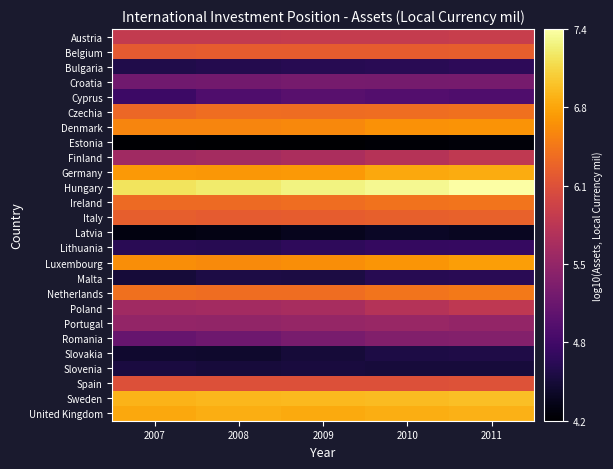

Reading left to right, list all the values displayed in this chart.

Austria: 2007=5.9	2008=5.9	2009=5.9	2010=5.9	2011=5.9
Belgium: 2007=6.2	2008=6.2	2009=6.2	2010=6.2	2011=6.3
Bulgaria: 2007=4.6	2008=4.6	2009=4.6	2010=4.7	2011=4.7
Croatia: 2007=5.2	2008=5.2	2009=5.3	2010=5.2	2011=5.2
Cyprus: 2007=4.8	2008=4.9	2009=5.0	2010=5.0	2011=4.9
Czechia: 2007=6.3	2008=6.4	2009=6.4	2010=6.4	2011=6.4
Denmark: 2007=6.6	2008=6.6	2009=6.6	2010=6.6	2011=6.7
Estonia: 2007=4.2	2008=4.2	2009=4.2	2010=4.2	2011=4.2
Finland: 2007=5.6	2008=5.6	2009=5.7	2010=5.8	2011=5.8
Germany: 2007=6.7	2008=6.7	2009=6.7	2010=6.8	2011=6.8
Hungary: 2007=7.2	2008=7.2	2009=7.3	2010=7.4	2011=7.4
Ireland: 2007=6.4	2008=6.4	2009=6.4	2010=6.4	2011=6.4
Italy: 2007=6.3	2008=6.2	2009=6.2	2010=6.3	2011=6.3
Latvia: 2007=4.3	2008=4.3	2009=4.3	2010=4.4	2011=4.4
Lithuania: 2007=4.7	2008=4.6	2009=4.7	2010=4.7	2011=4.7
Luxembourg: 2007=6.6	2008=6.6	2009=6.6	2010=6.7	2011=6.7
Malta: 2007=4.5	2008=4.6	2009=4.6	2010=4.6	2011=4.6
Netherlands: 2007=6.4	2008=6.4	2009=6.4	2010=6.4	2011=6.5
Poland: 2007=5.6	2008=5.6	2009=5.6	2010=5.7	2011=5.8
Portugal: 2007=5.5	2008=5.5	2009=5.5	2010=5.5	2011=5.5
Romania: 2007=5.1	2008=5.2	2009=5.3	2010=5.3	2011=5.4
Slovakia: 2007=4.4	2008=4.4	2009=4.5	2010=4.6	2011=4.6
Slovenia: 2007=4.5	2008=4.5	2009=4.5	2010=4.5	2011=4.5
Spain: 2007=6.1	2008=6.1	2009=6.1	2010=6.1	2011=6.1
Sweden: 2007=6.9	2008=6.9	2009=6.9	2010=6.9	2011=6.9
United Kingdom: 2007=6.8	2008=6.8	2009=6.8	2010=6.8	2011=6.9